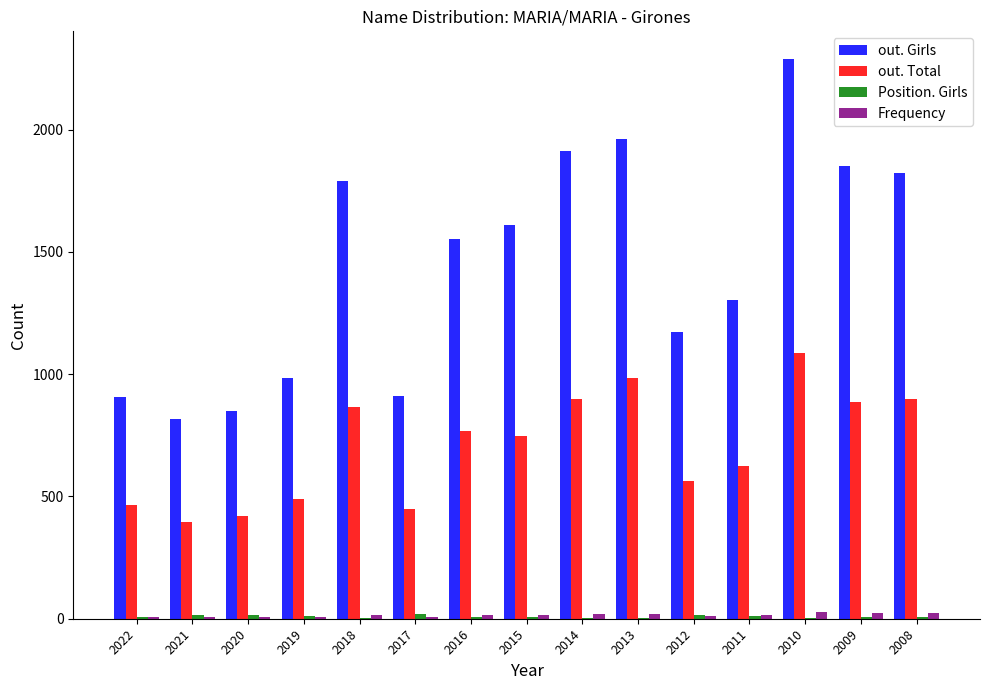

Is the value of out. Total at 2016 greater than the value of out. Girls at 2016?

No